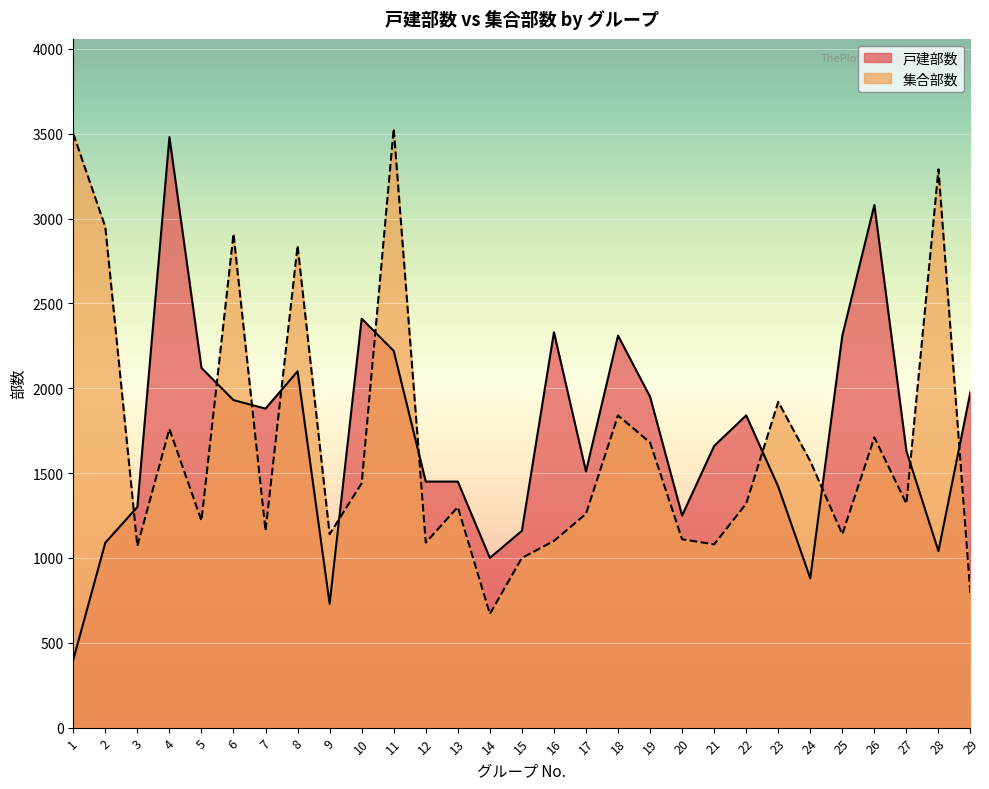

What is the difference between the highest and lowest values at 16?

1230